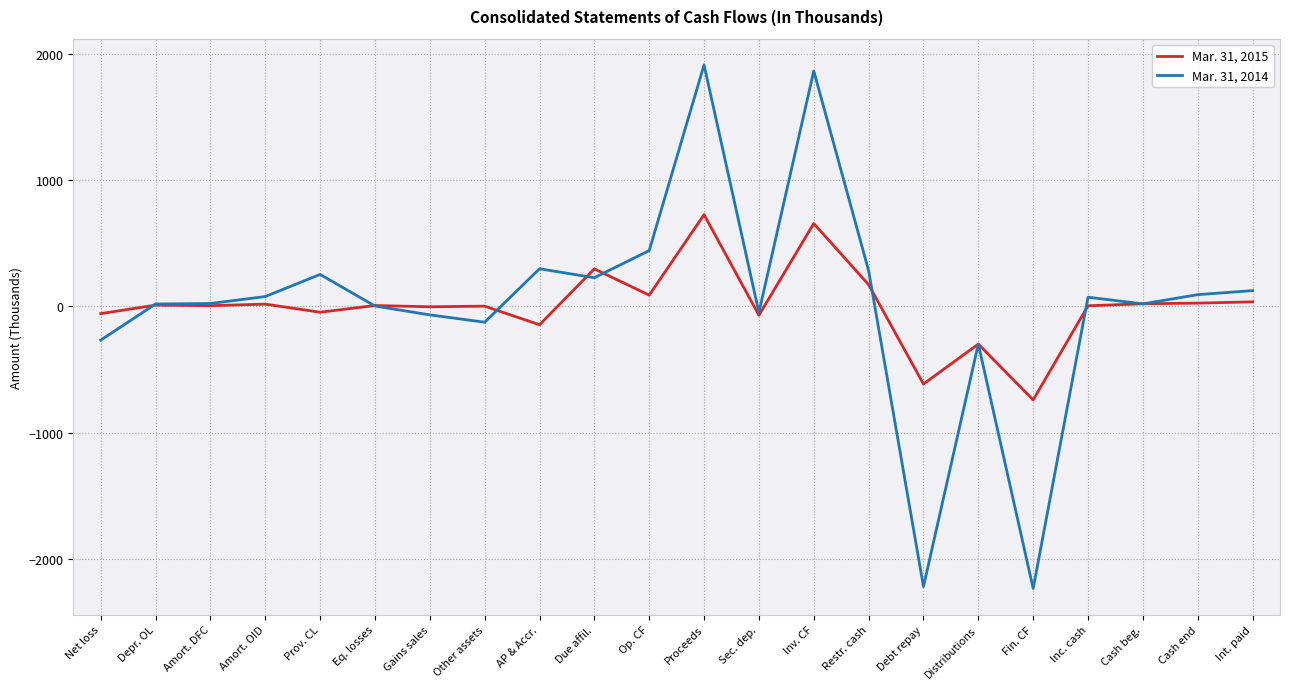

Rank the series by their maximum value, from lowest to highest.

Mar. 31, 2015, Mar. 31, 2014